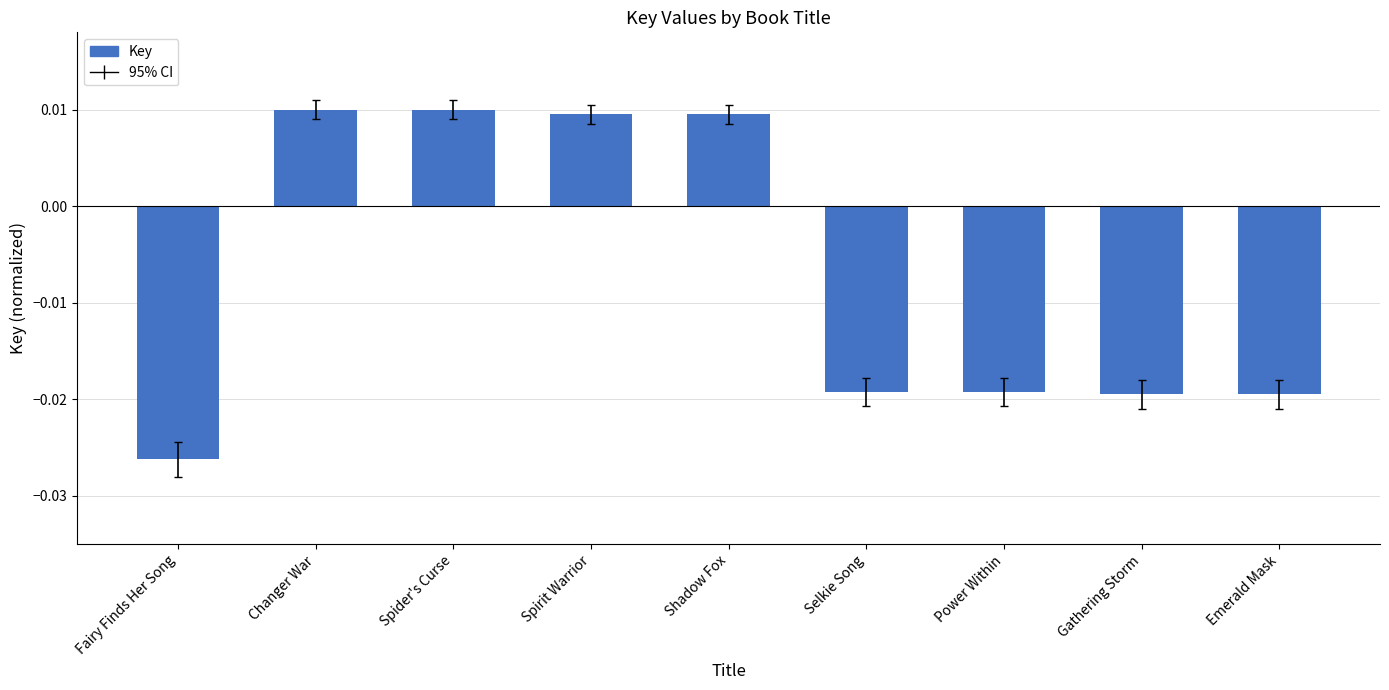

Which category has the lowest value across all series?

Fairy Finds Her Song